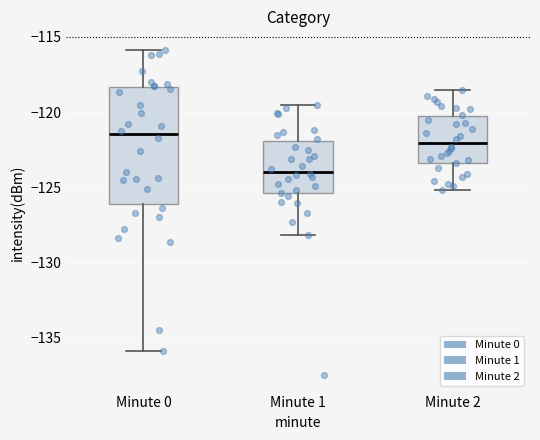

Reading left to right, transcribe this box plot: for each box, give where its median line is, the range the box spans, and where its two whiskers end, as read against the y-axis. The values are not printed on the chart, so give them approximately, as read against the axis.

Minute 0: median -121.5, box -126.0 to -118.5, whiskers -136.0 to -116.0
Minute 1: median -124.0, box -125.5 to -122.0, whiskers -128.0 to -119.5
Minute 2: median -122.0, box -123.5 to -120.5, whiskers -125.0 to -118.5